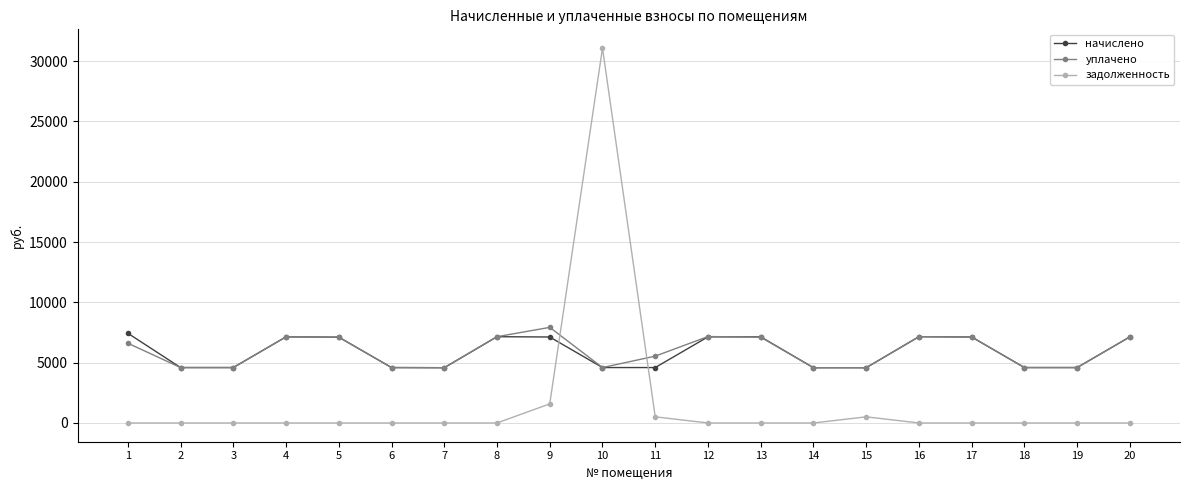

True or false: начислено has more than 2 points higher than both neighbors.

True